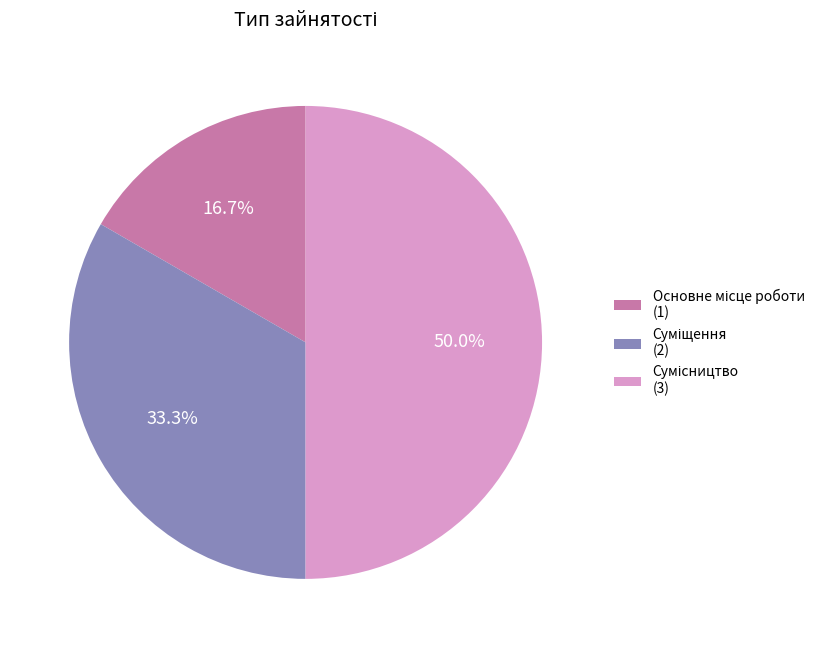

Rank the categories by value from lowest to highest.

Основне місце роботи, Суміщення, Сумісництво